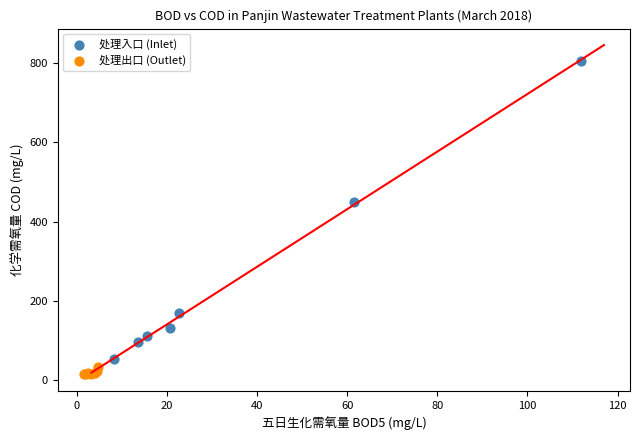

Which series has the largest Y range (max minus min)?

处理入口 (Inlet)